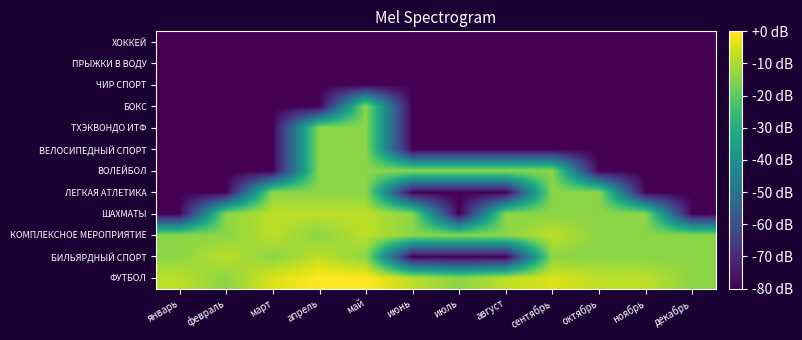

At which category is the sum across all series the highest?

май